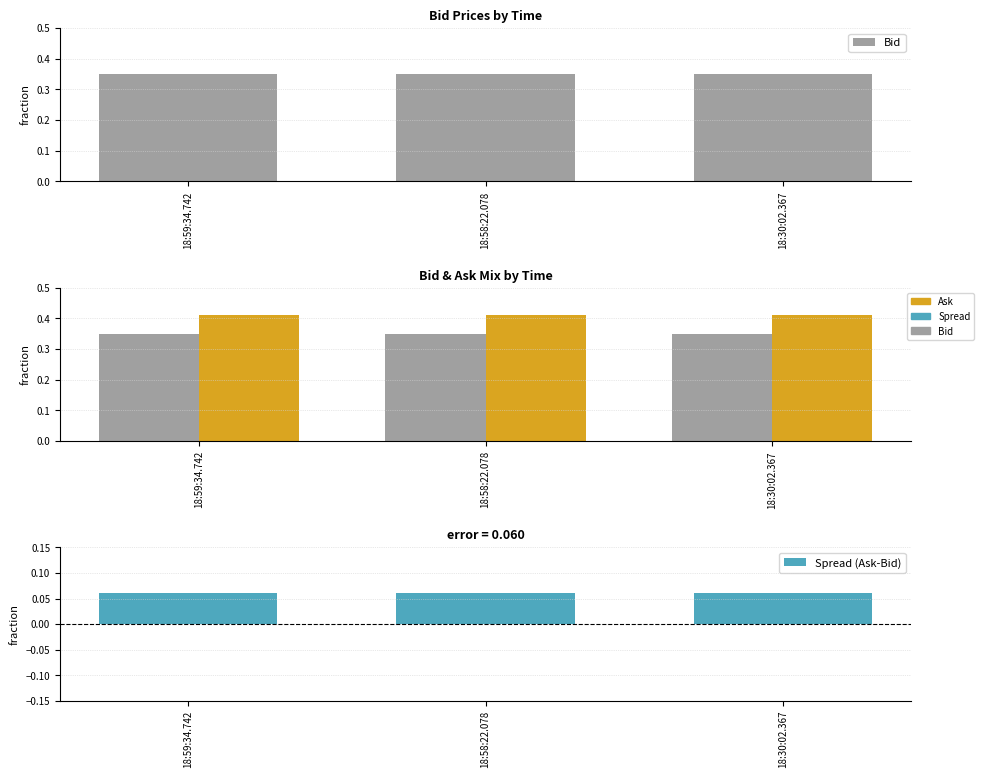

At which label is Bid closest to 0?

18:59:34.742